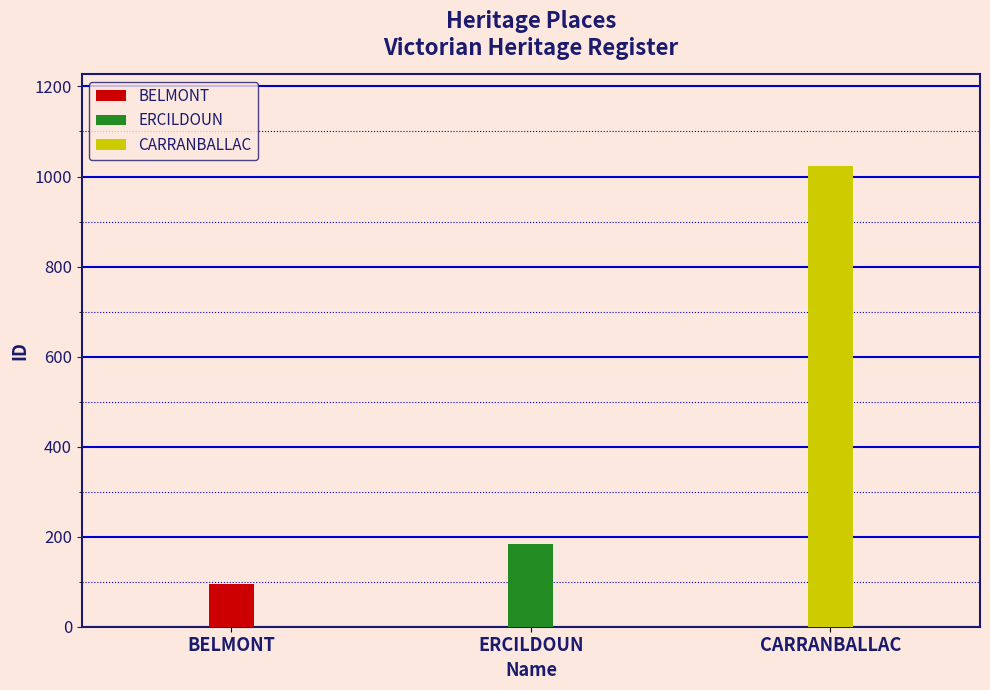

What is the sum of all values?

1302